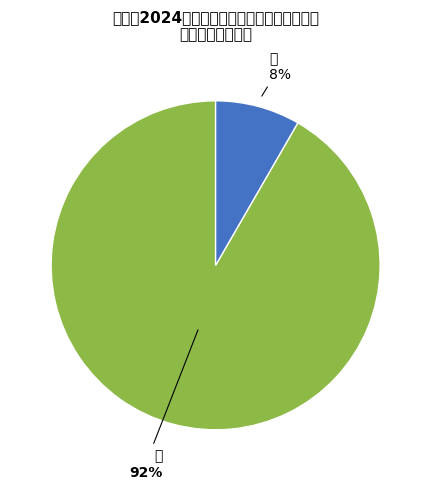

Combined, do 女 and 男 account for over 50%?

Yes